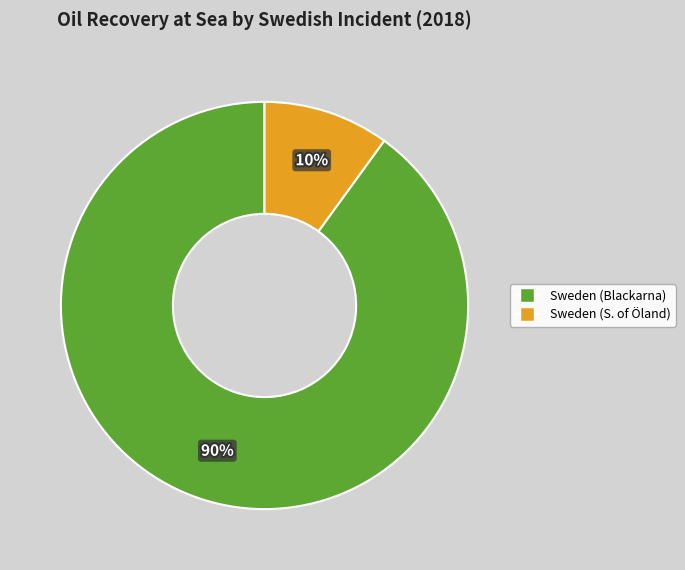

How many segments does this pie chart have?

2